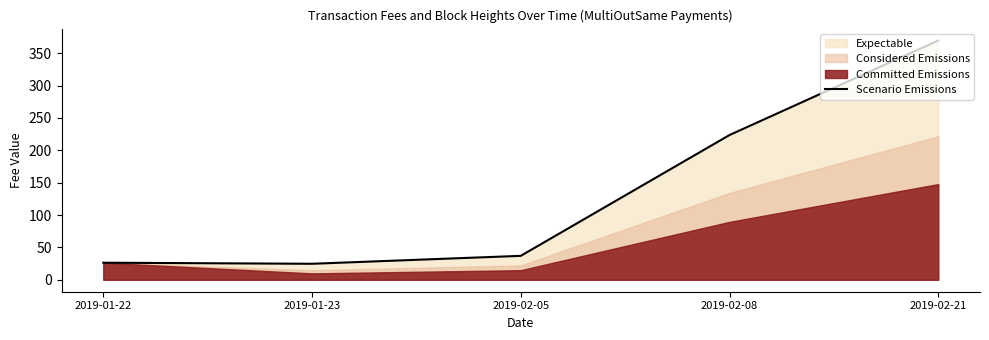

Which label corresponds to the largest value in the chart?

2019-02-21